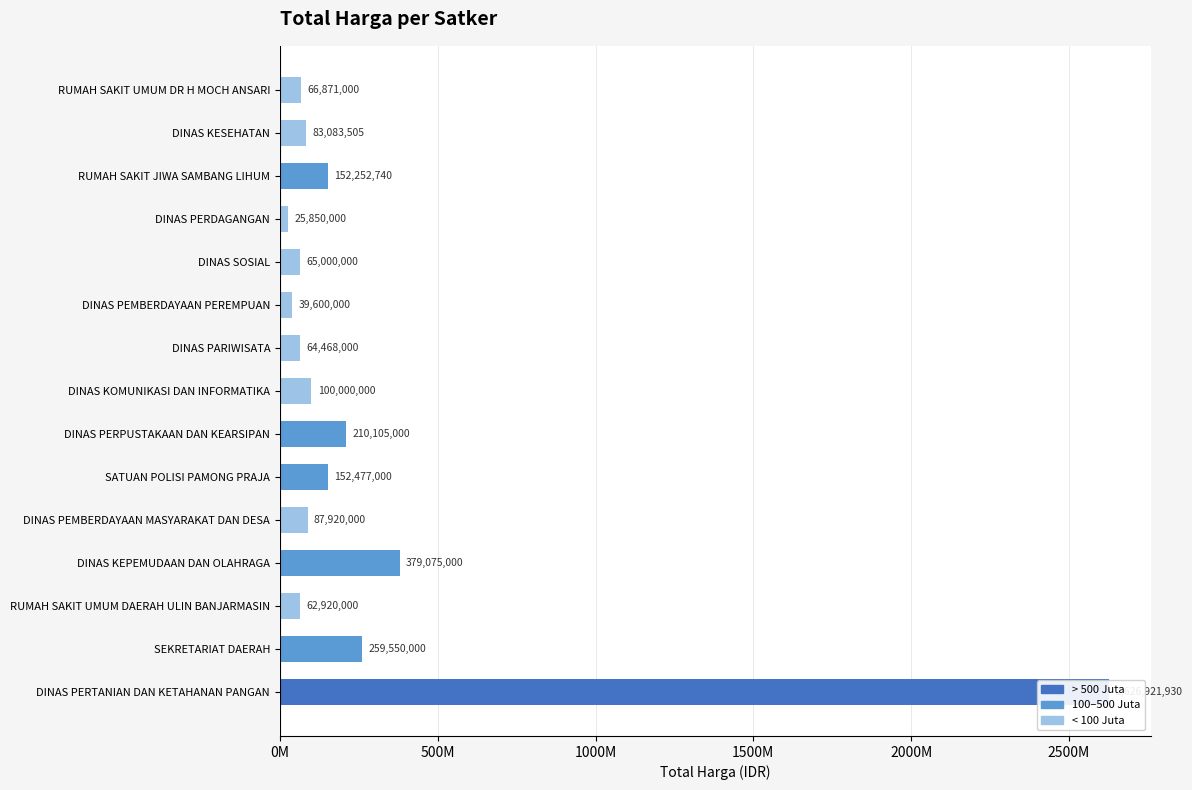

The chart shows a value of 152252740 at RUMAH SAKIT JIWA SAMBANG LIHUM. True or false?

True